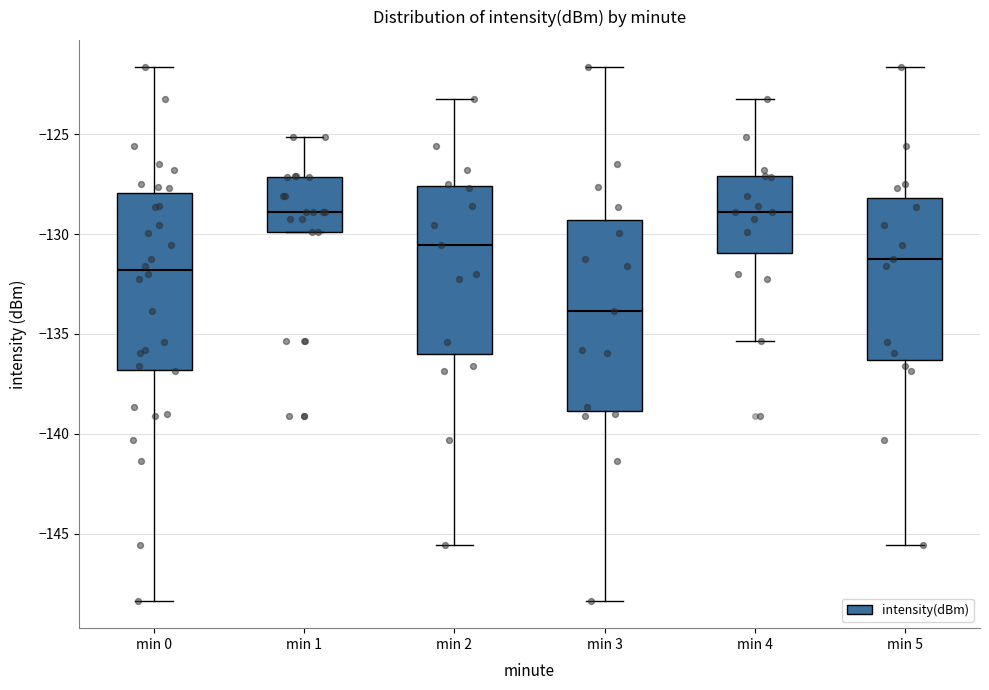

Where does the lower whisker of the box for min 0 end on the y-axis? The values are not printed on the chart, so give them approximately, as read against the axis.

-148.5